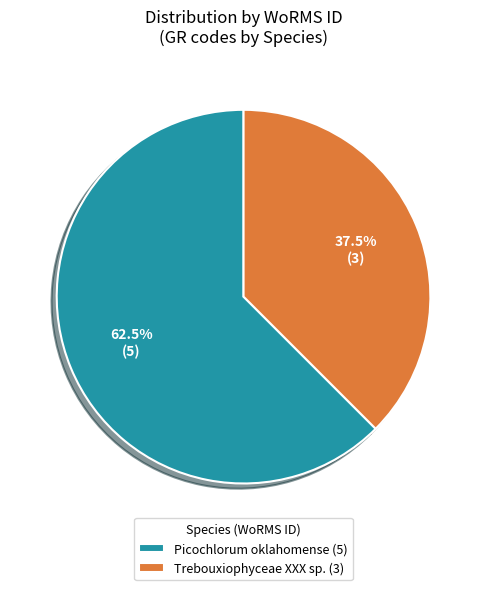

Approximately how many times larger is the value at Trebouxiophyceae XXX sp. (3) compared to Picochlorum oklahomense (5)?

0.6